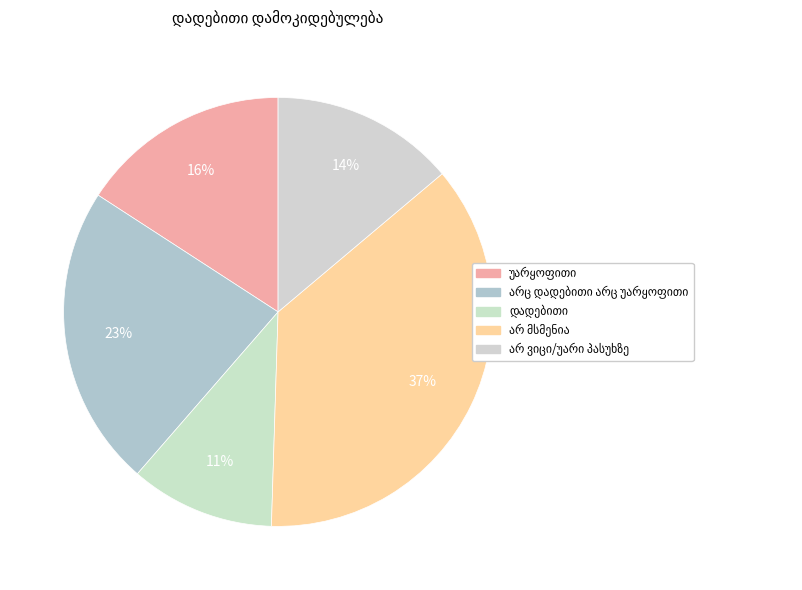

How many slices are in this pie chart?

5